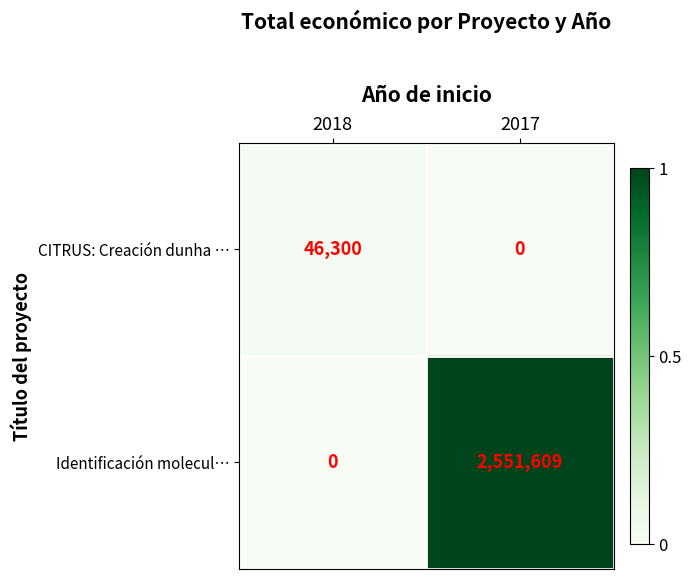

What is the difference between the highest and lowest values at 2018?

46300